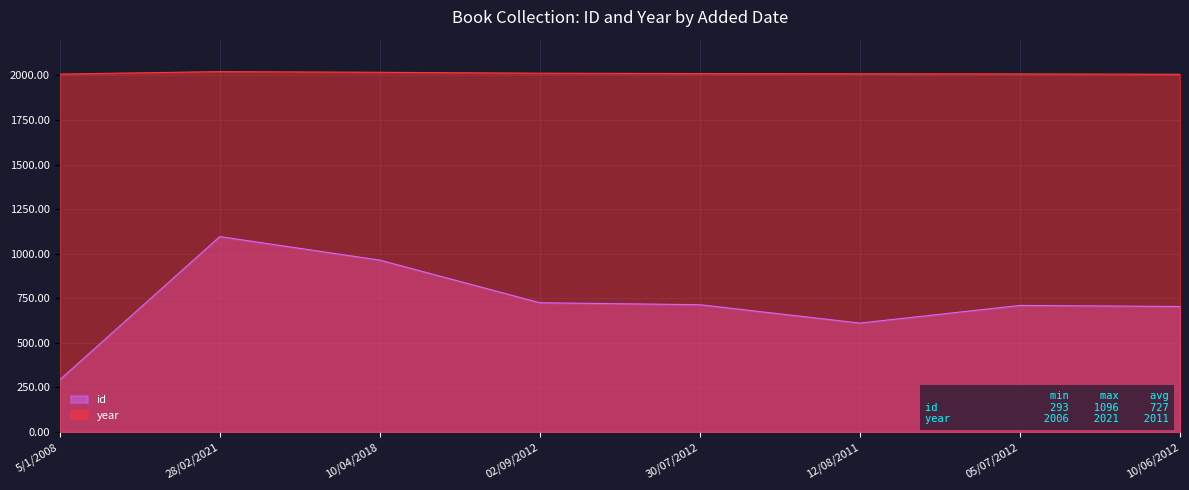

At which label is id closest to 694?

10/06/2012